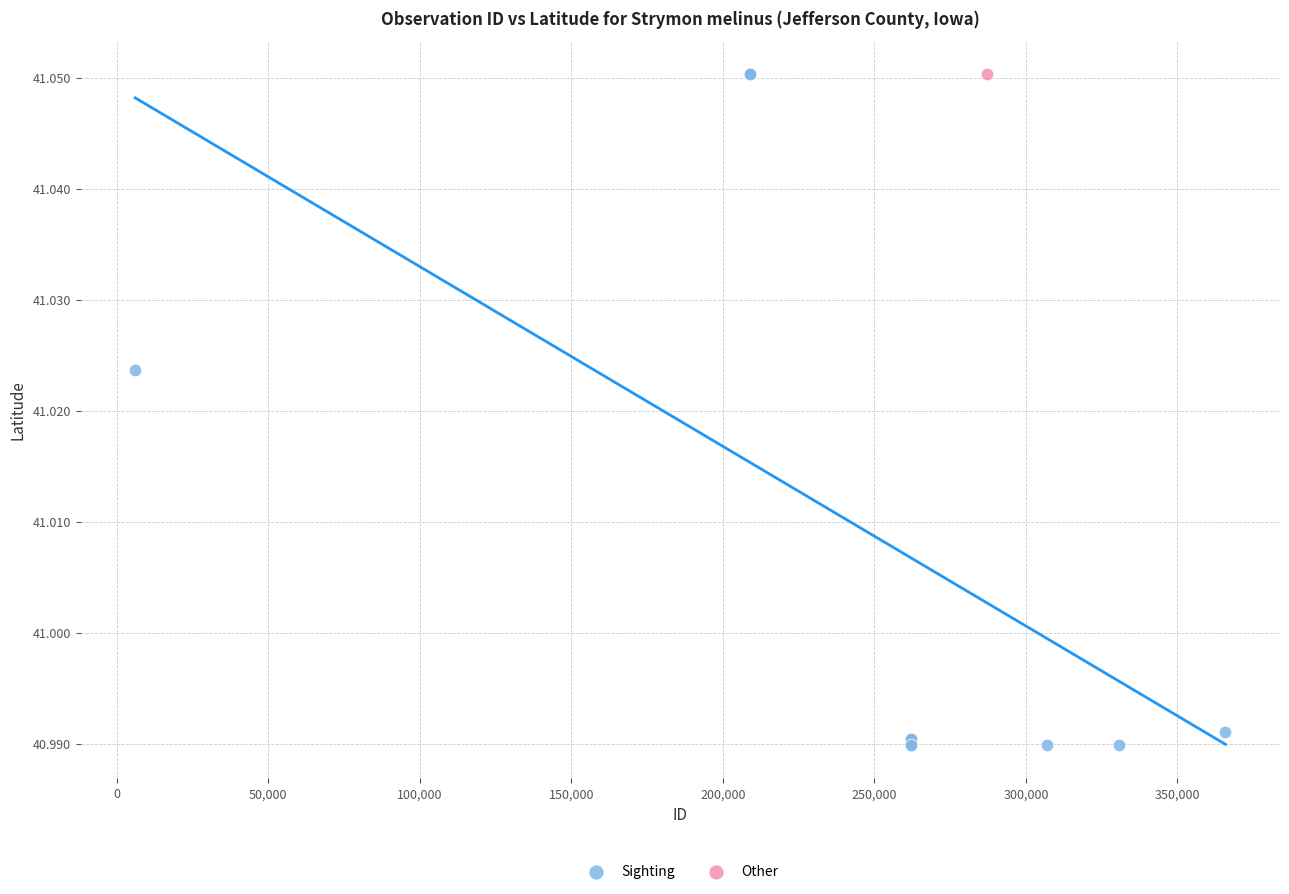

What are all the series names shown in the legend?

Sighting, Other